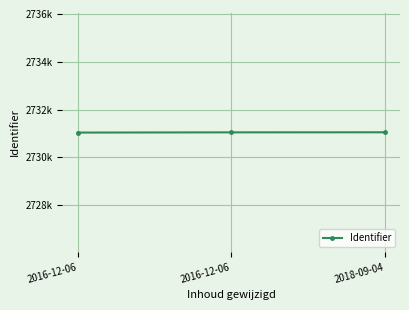

Rank the categories by value from lowest to highest.

2016-12-06, 2016-12-06, 2018-09-04